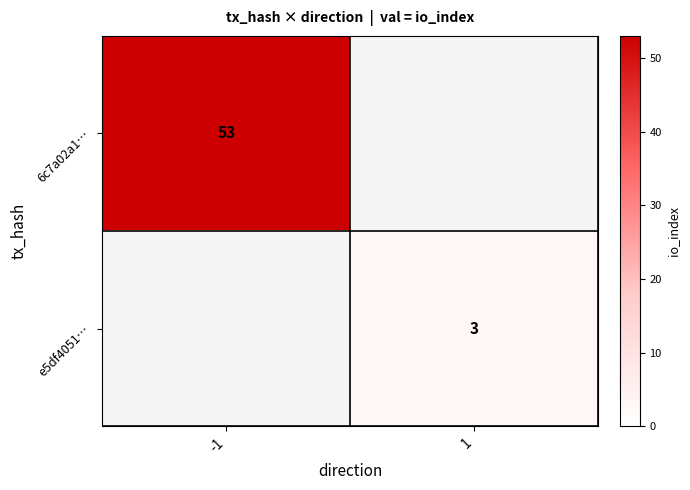

Which label corresponds to the smallest value in the chart?

1